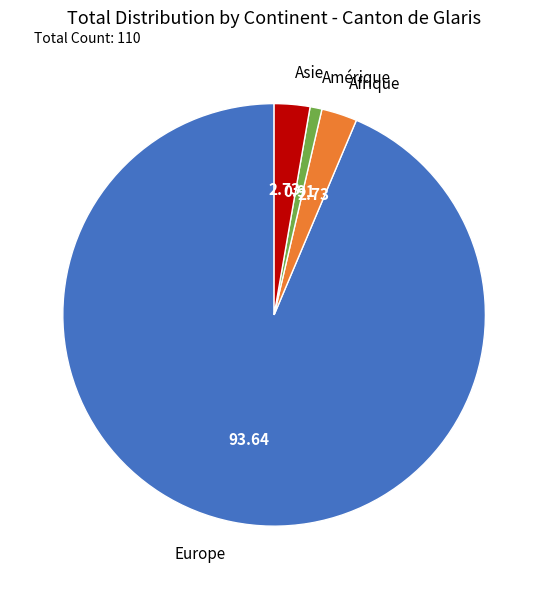

Combined, do Amérique and Afrique account for over 50%?

No